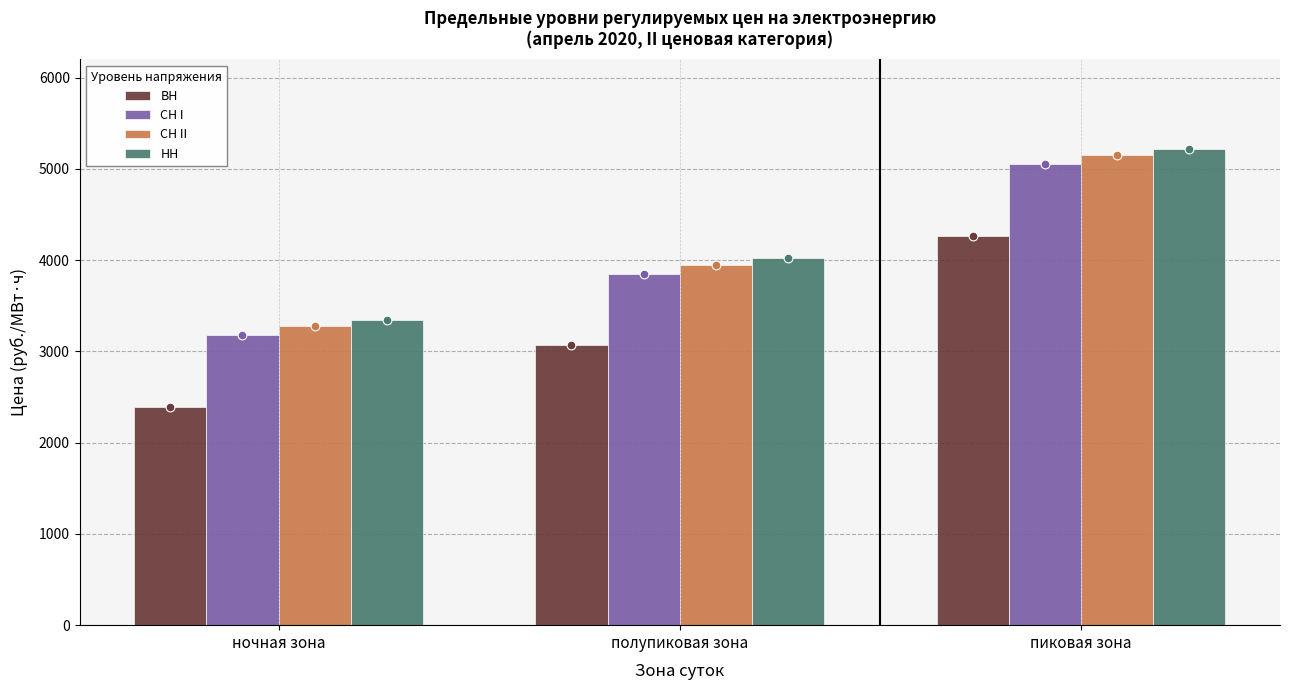

At how many categories does at least one series exceed 4720?

1